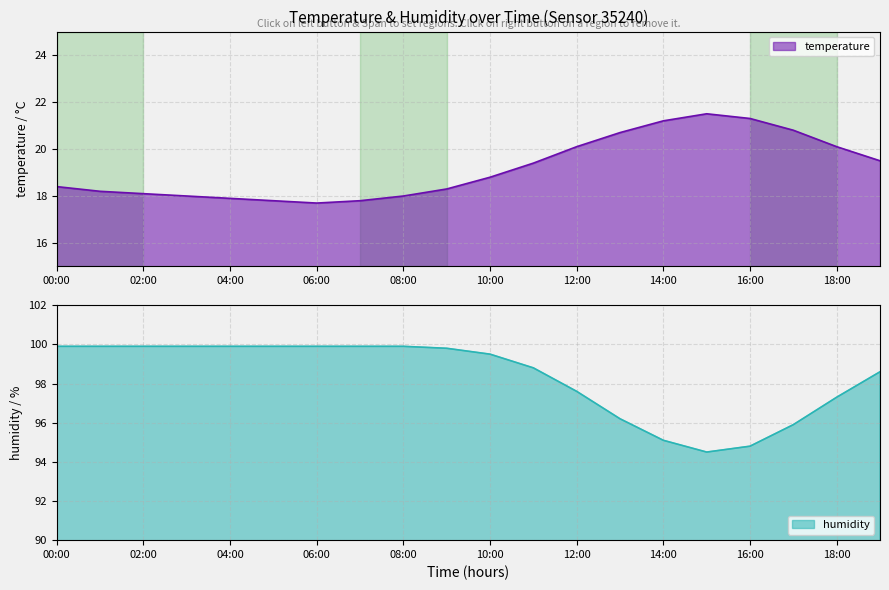

What is the total value across all series at 14:00?

116.3